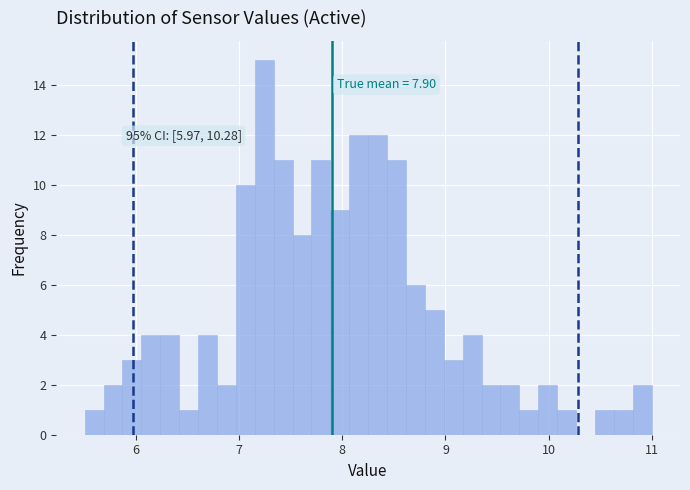

Around what value on the x-axis is the tallest bar? Give the approximate position of its centre, as read against the axis.

7.2